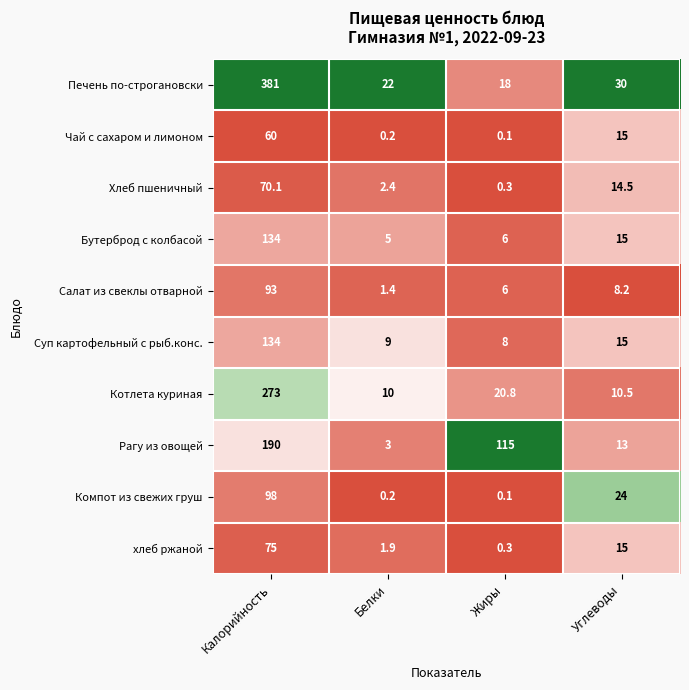

Where is Бутерброд с колбасой nearest to the value 69?

Углеводы